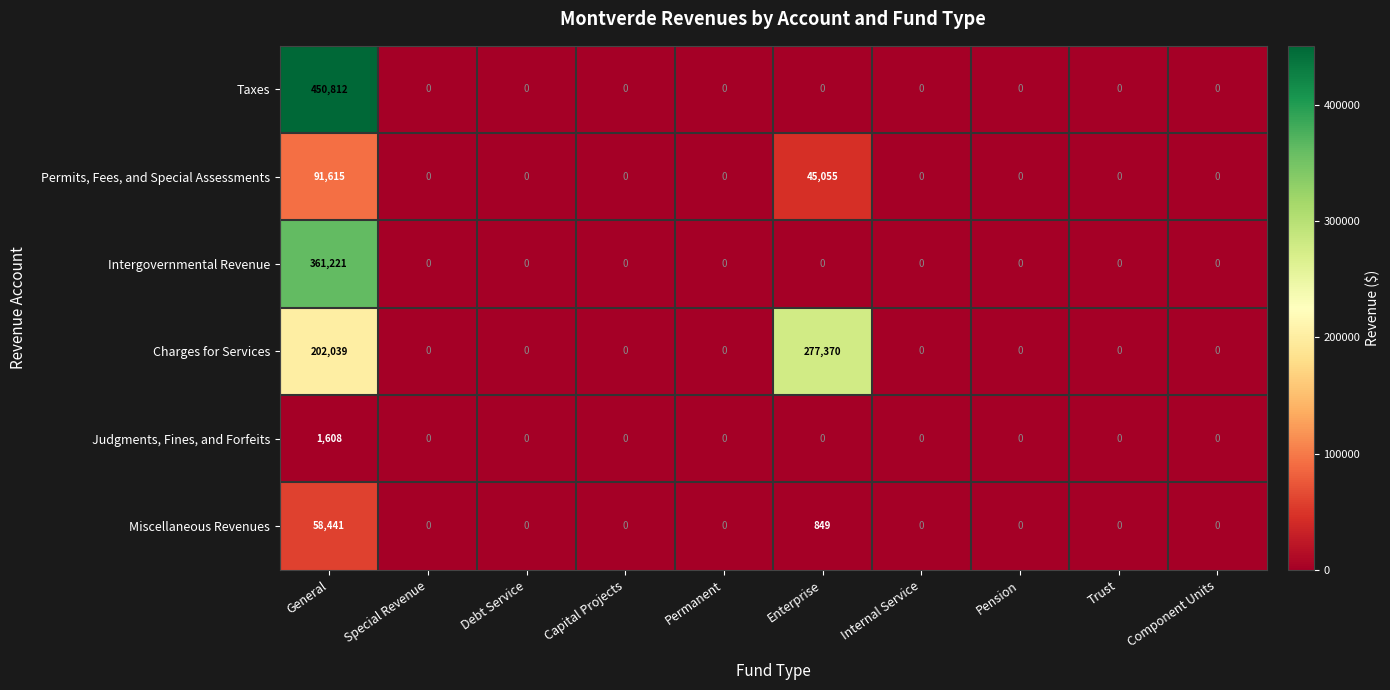

Which series has the largest range (max minus min)?

Taxes